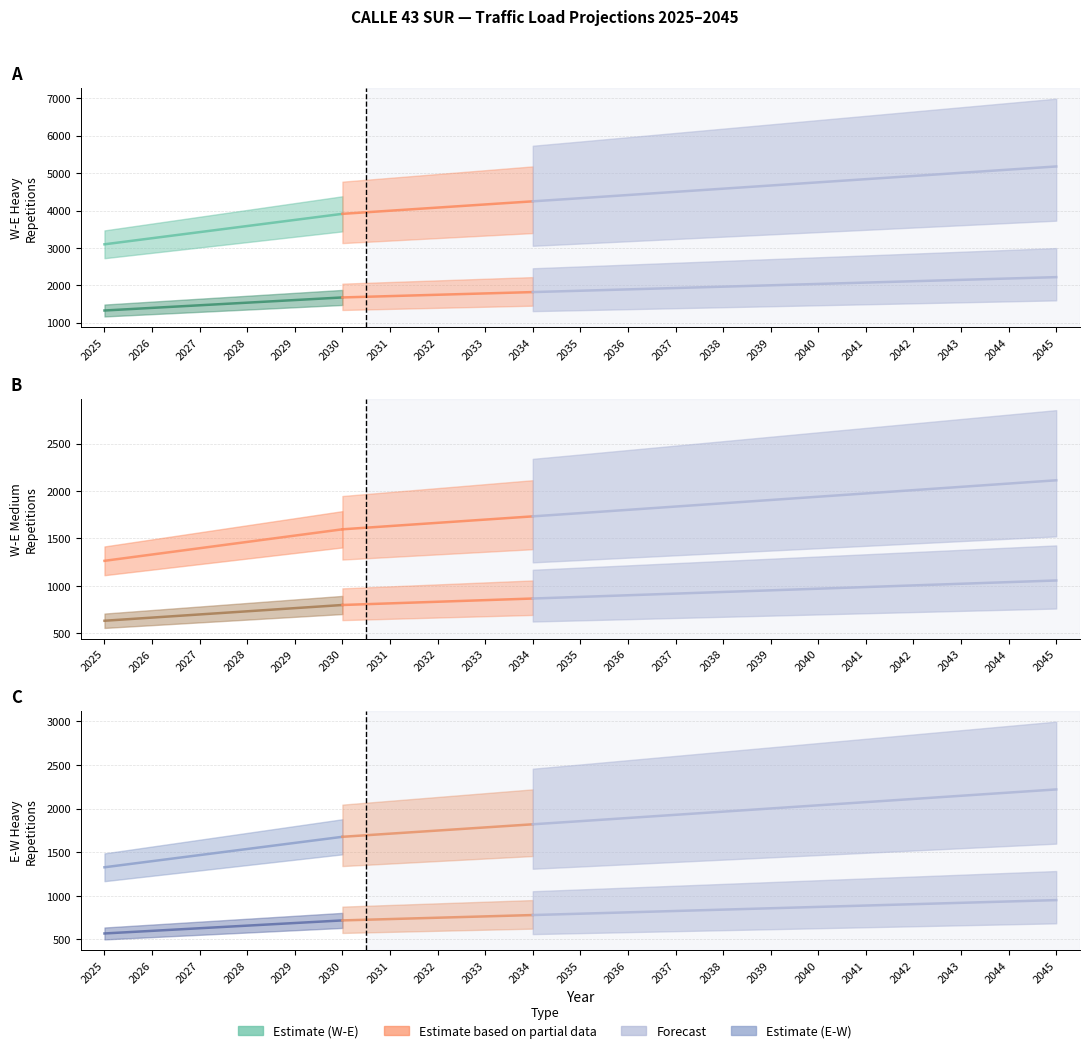

Which has a higher value, 2028 or 2038?

2038